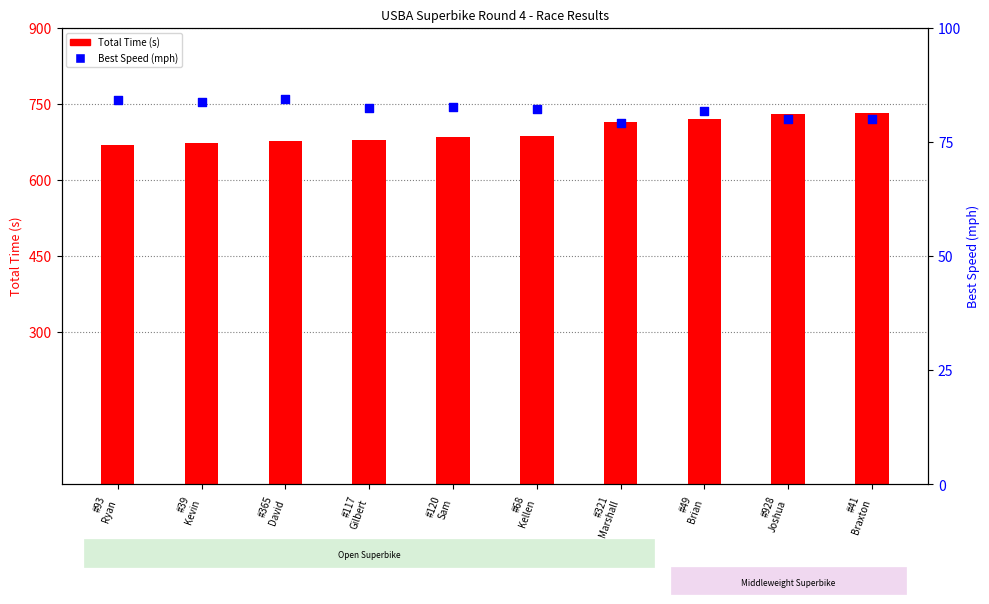

At which category is the sum across all series the highest?

#41
Braxton